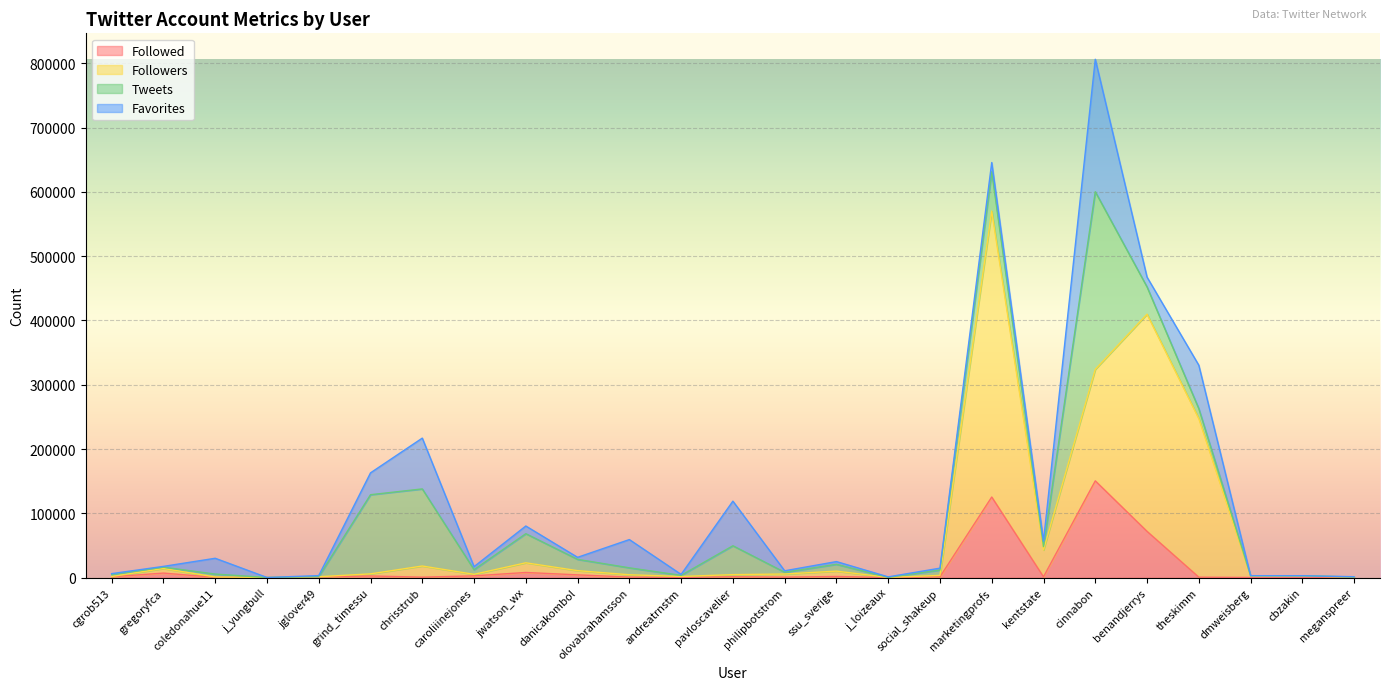

Read the Followers value at jwatson_wx, to the nearest 50.

23200